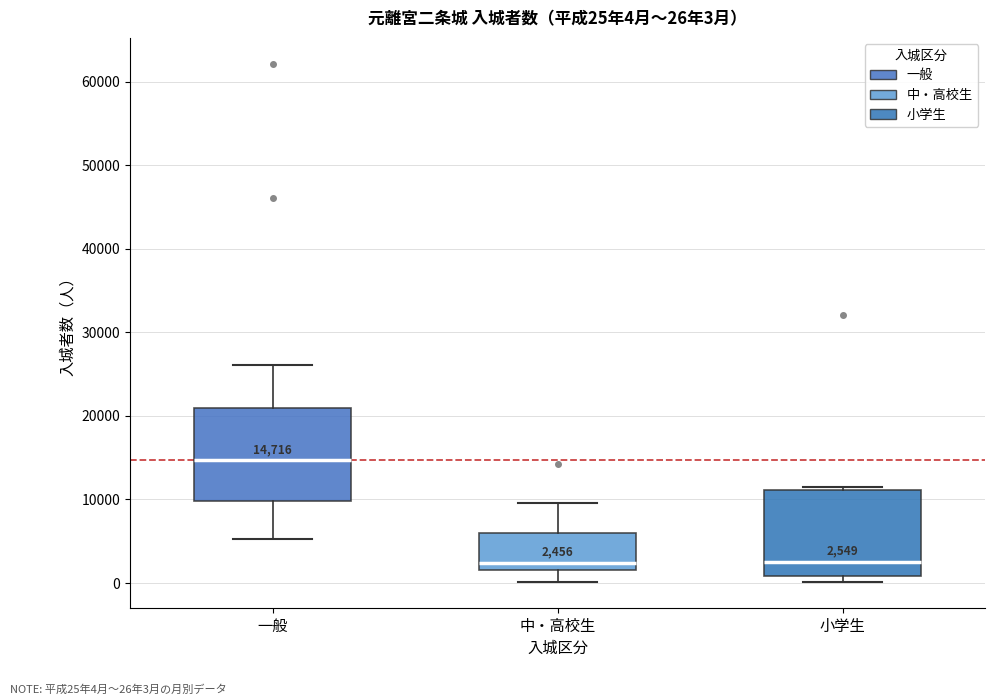

Which box has the highest median line?

一般